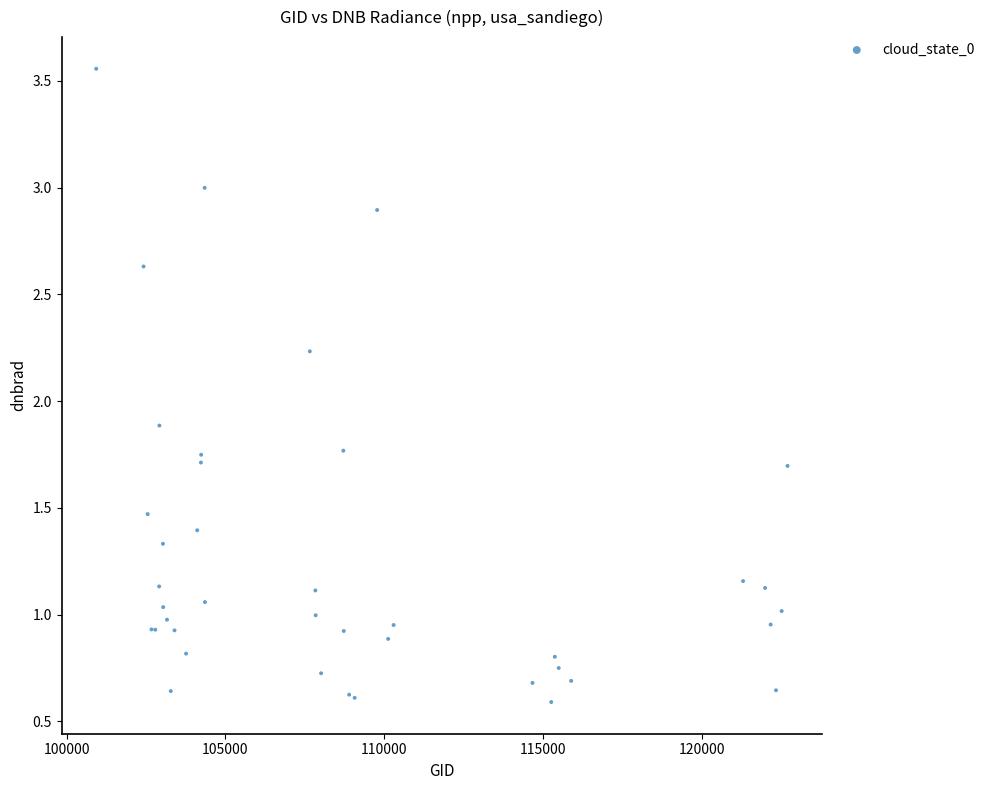

What Y value in the scatter plot is closest to 2?

1.9